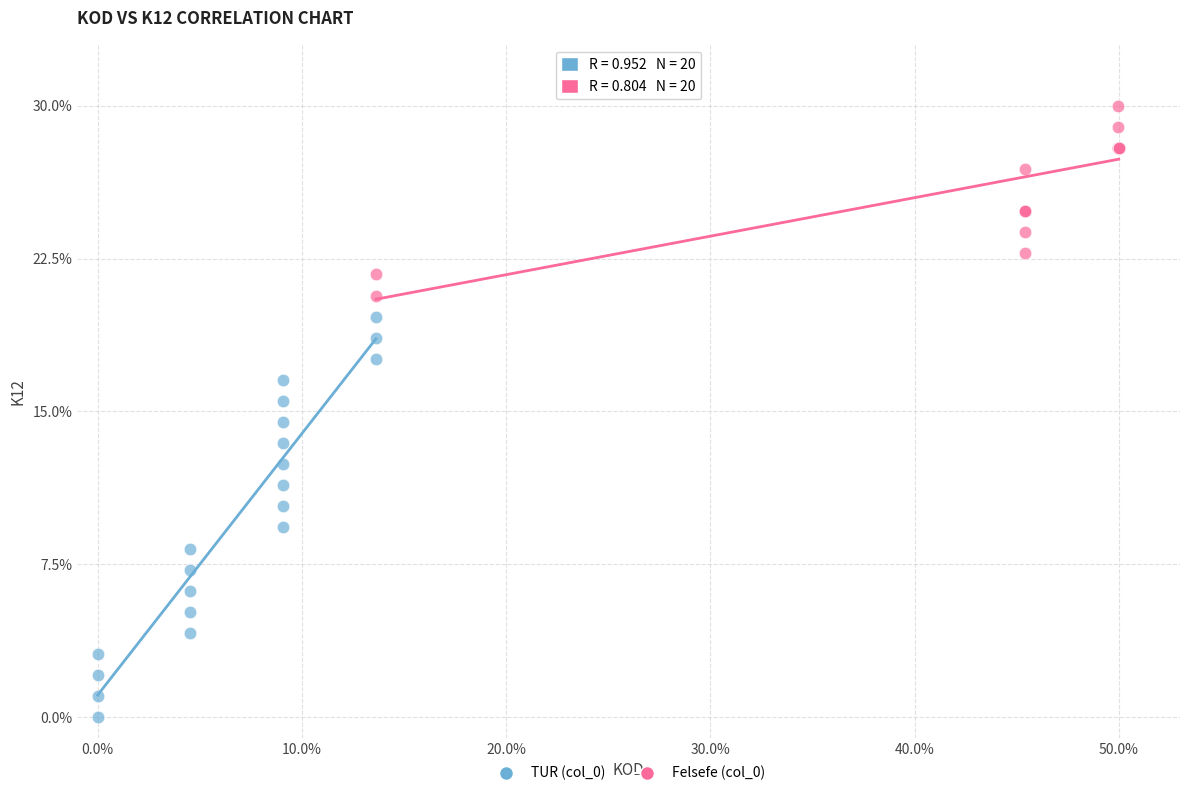

Which series contains the highest Y value?

Felsefe (col_0)